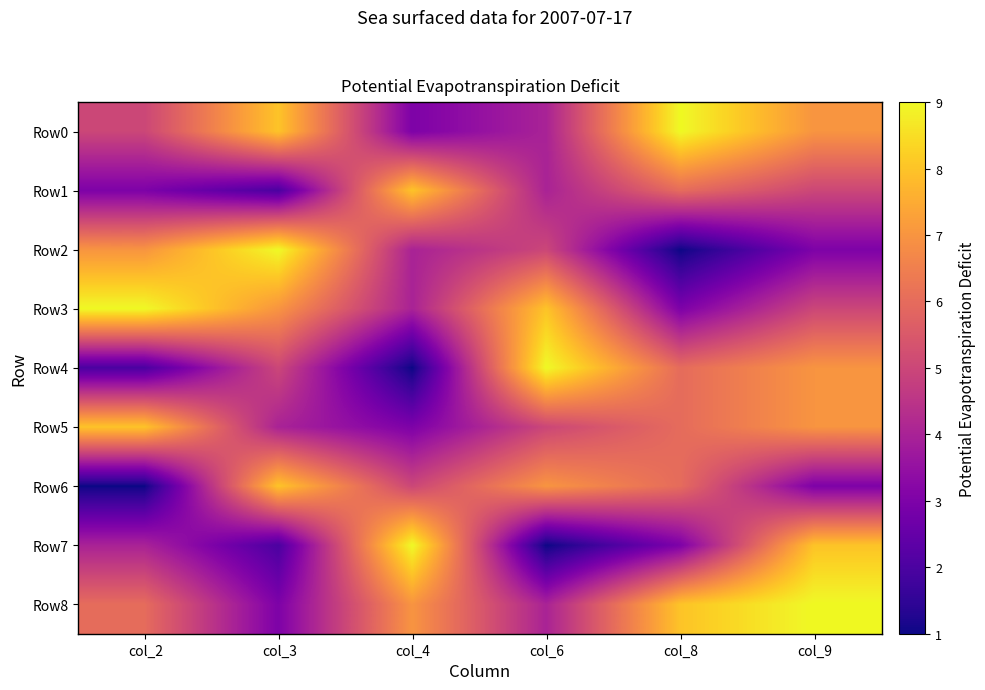

What is the difference between the highest and lowest values at col_3?

7